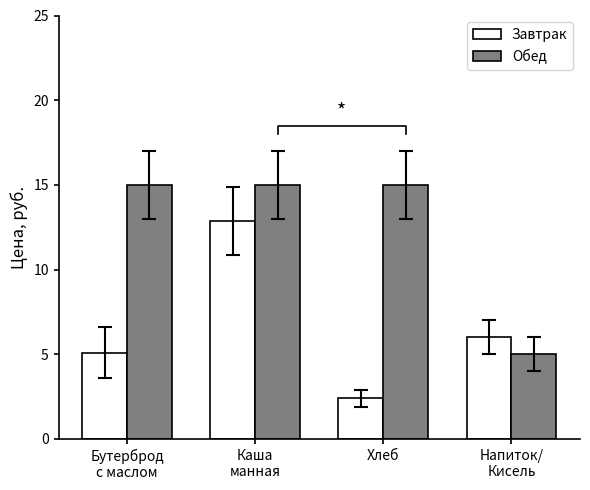

Count the number of data series in this chart.

2